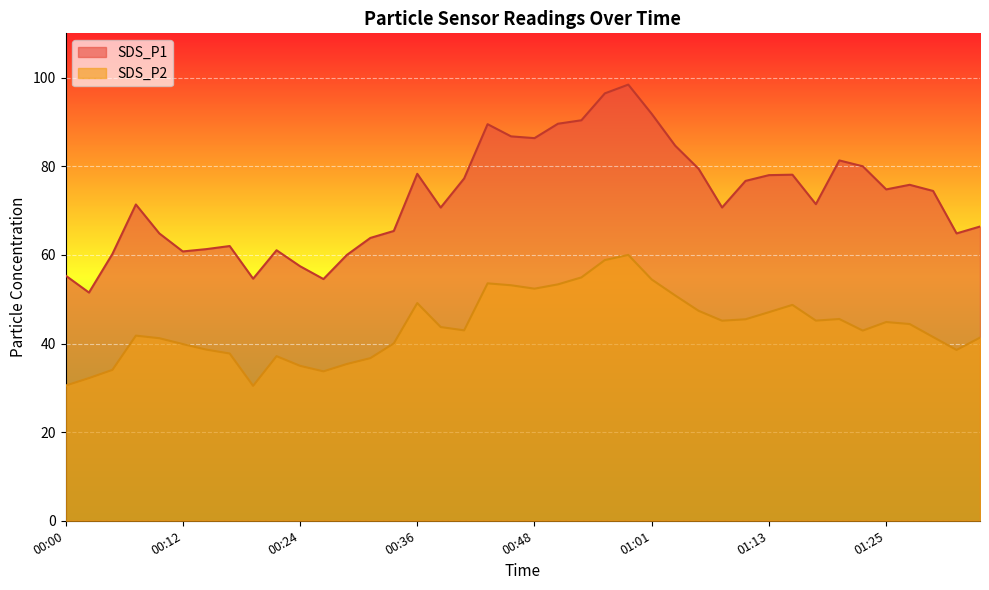

What is the average value of the SDS_P2 series?

43.7